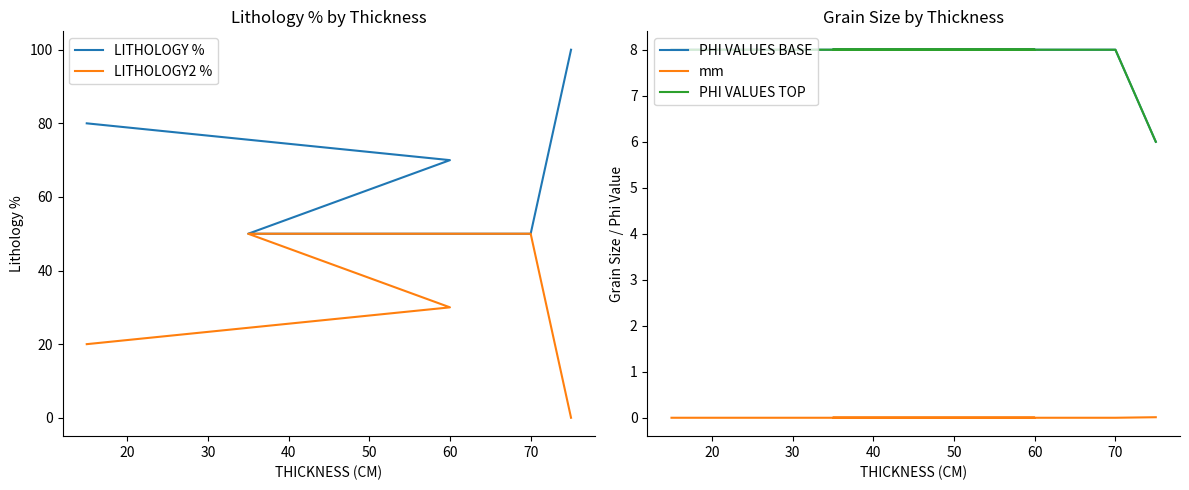

What are all the series names shown in the legend?

LITHOLOGY %, LITHOLOGY2 %, PHI VALUES BASE, mm, PHI VALUES TOP